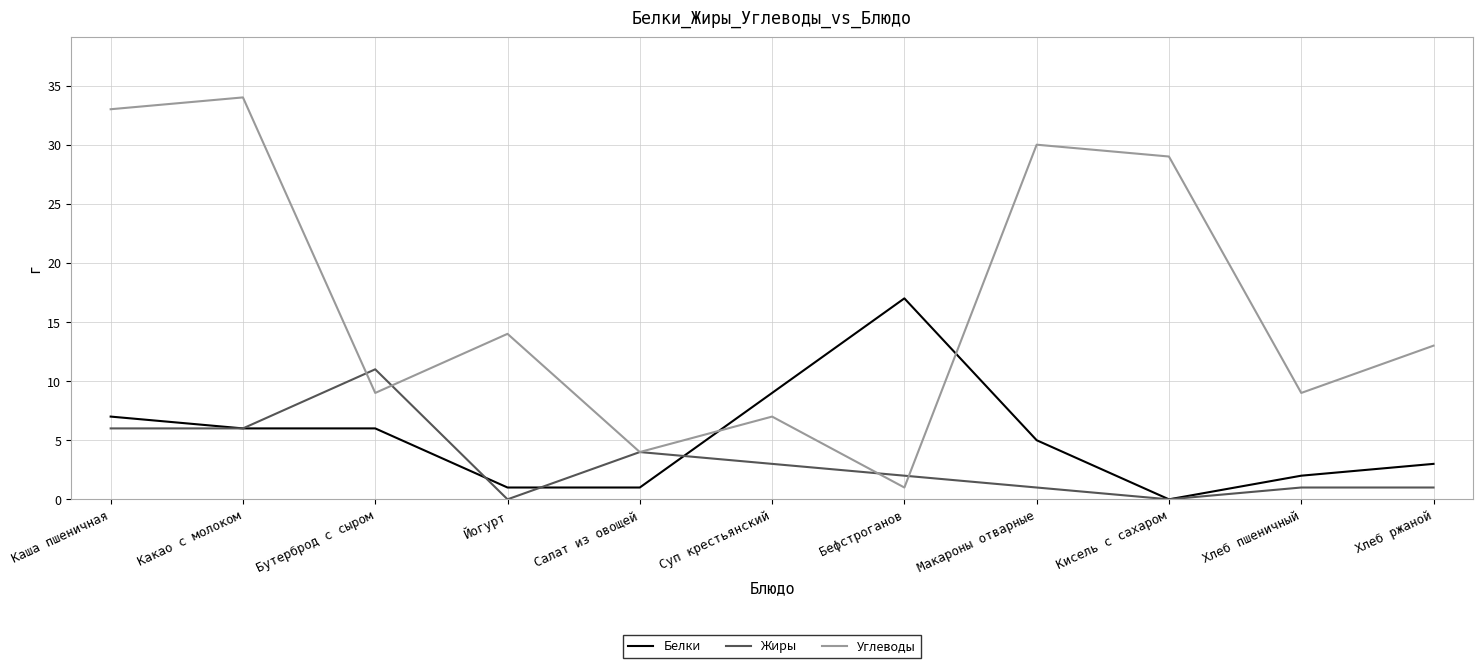

What is the spread (max minus min) of values at Хлеб пшеничный?

8